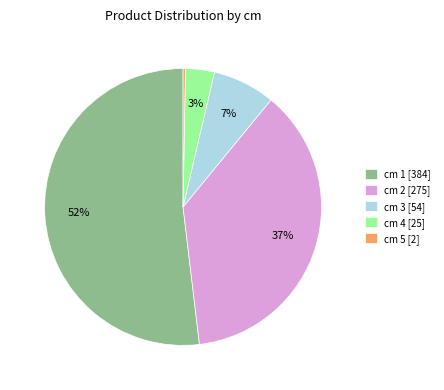

Is the sum of cm 4 [25] and cm 2 [275] greater than half?

No